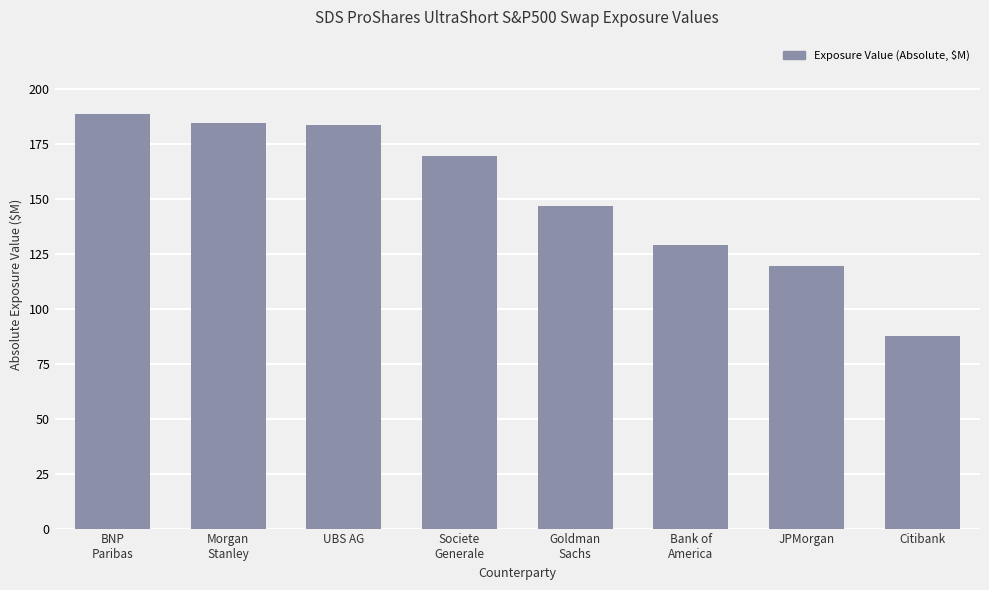

Reading left to right, transcribe all the data shown in this chart.

188.6	184.9	183.6	169.6	146.8	129.0	119.4	87.8